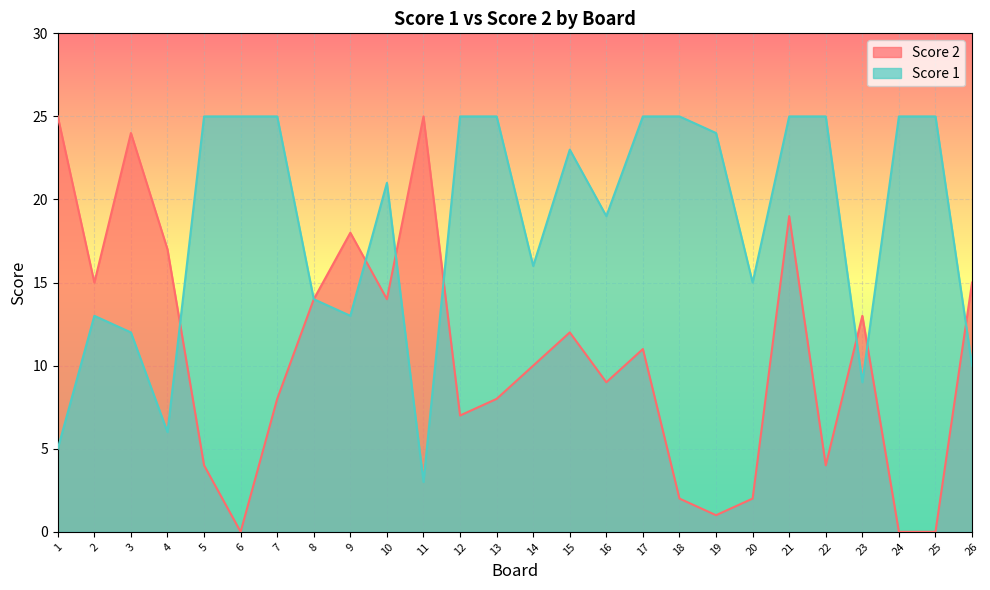

Reading right to left, transcribe all the data shown in this chart.

Score 2: 15	0	0	13	4	19	2	1	2	11	9	12	10	8	7	25	14	18	14	8	0	4	17	24	15	25
Score 1: 10	25	25	9	25	25	15	24	25	25	19	23	16	25	25	3	21	13	14	25	25	25	6	12	13	5